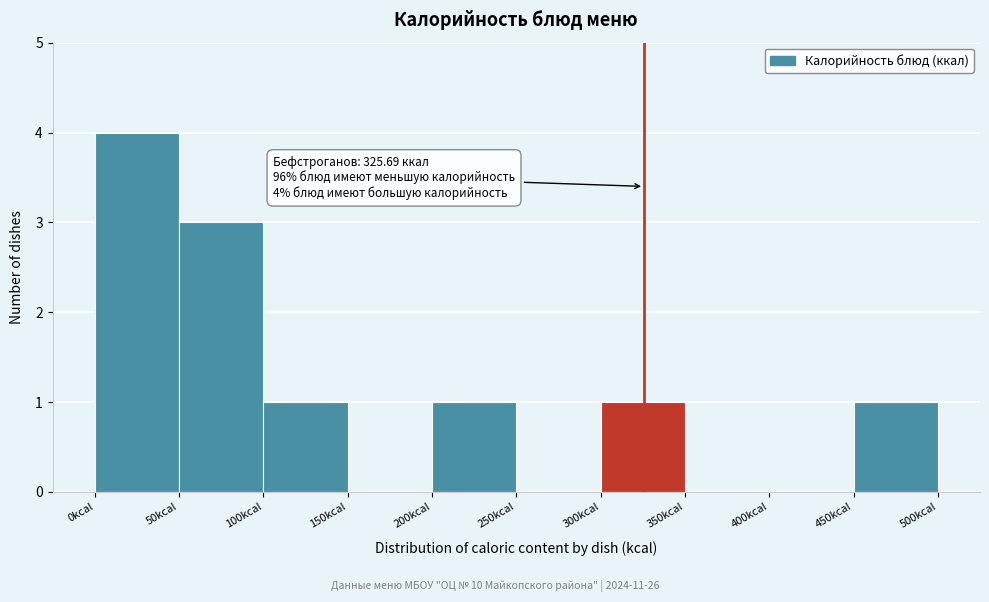

Over which range of the x-axis is the bar tallest?

0 to 50